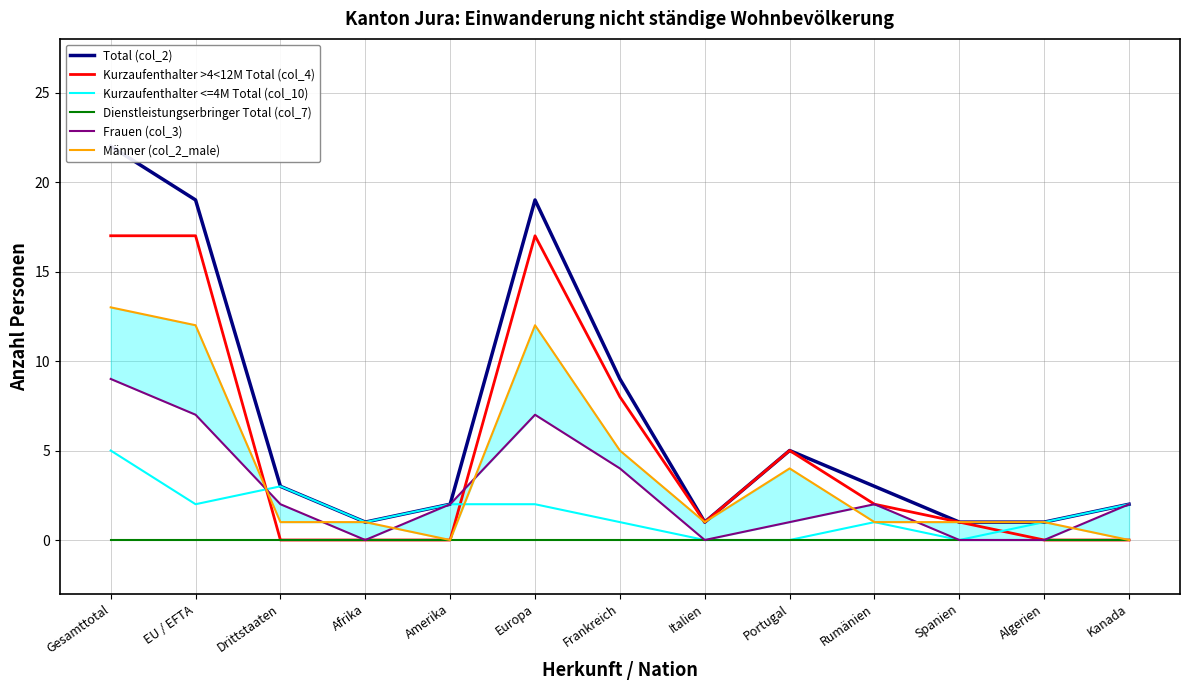

What is the sum of the Total (col_2) values at Portugal and Gesamttotal?

27